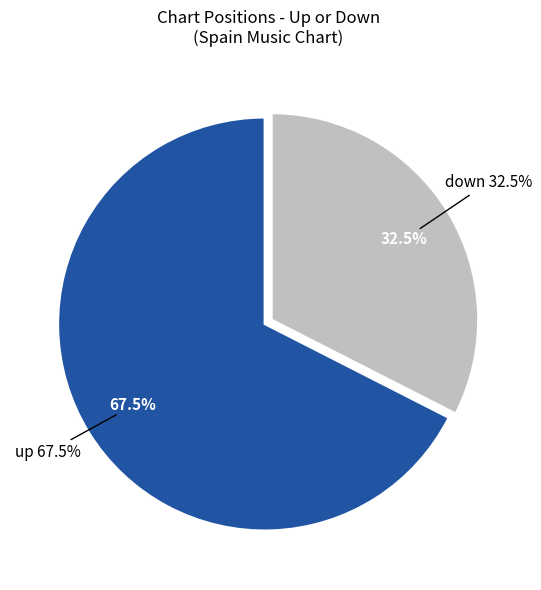

Rank the categories by value from lowest to highest.

down, up